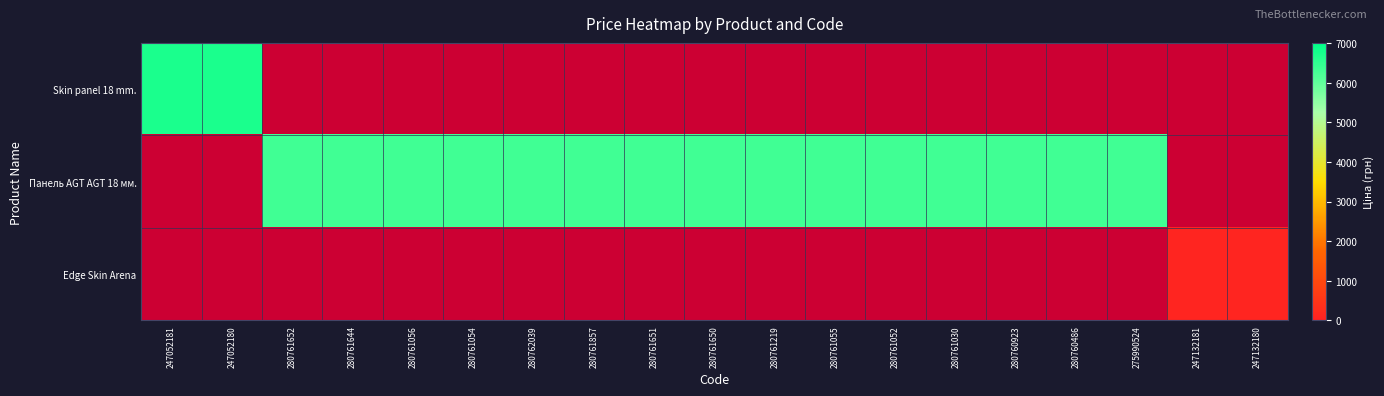

How many data points does each series have?

19